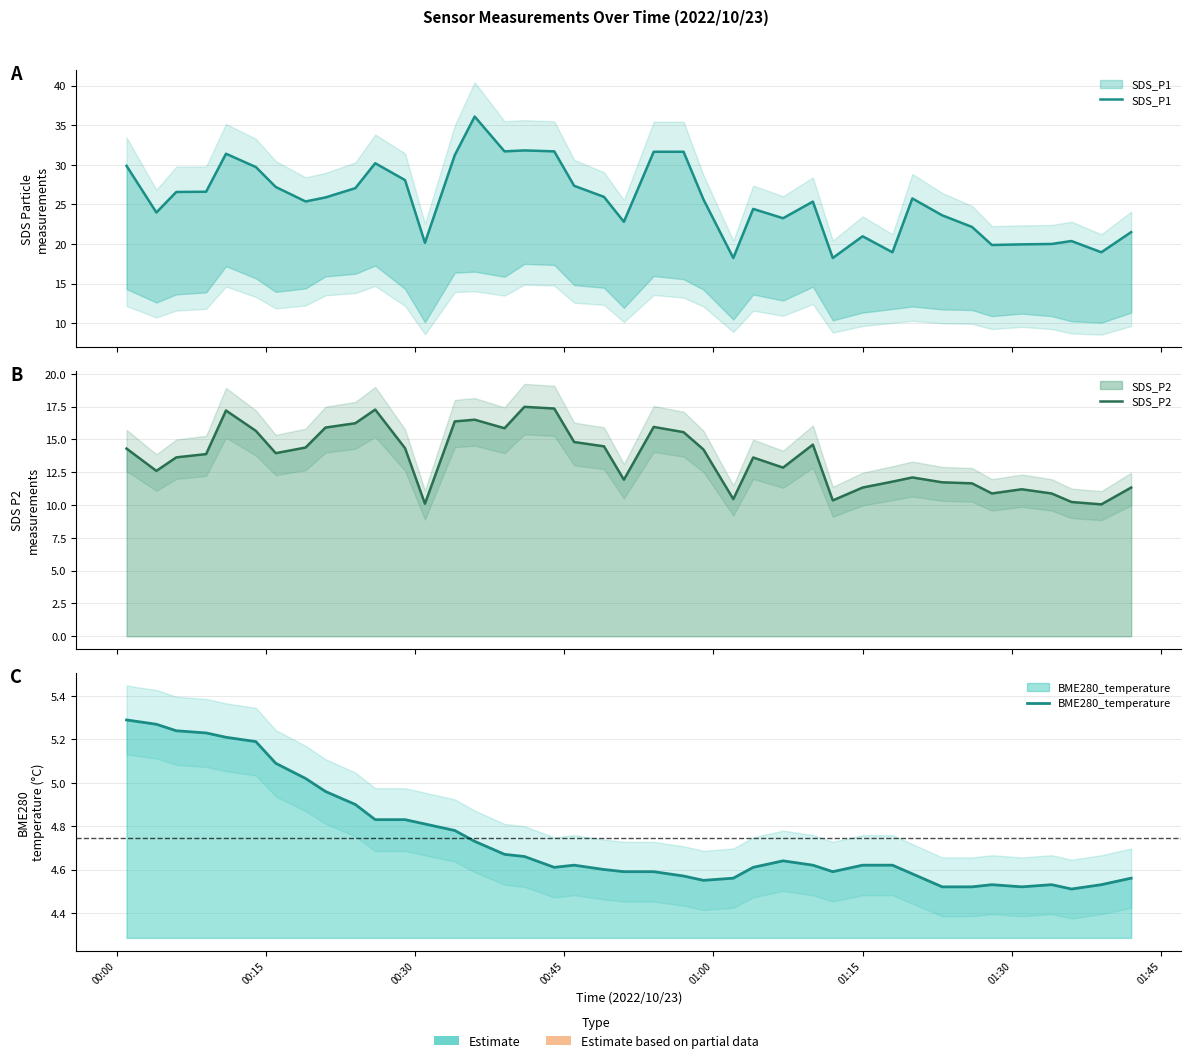

Rank the series by their average value, from lowest to highest.

BME280_temperature, SDS_P2, SDS_P1